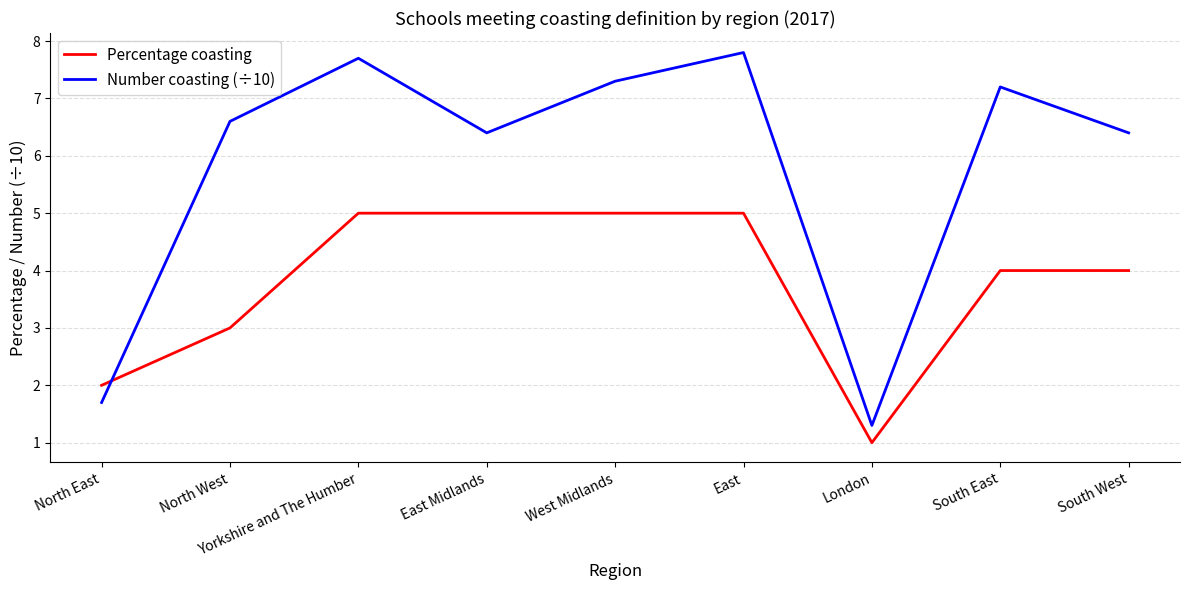

Which series has the largest range (max minus min)?

Number coasting (÷10)